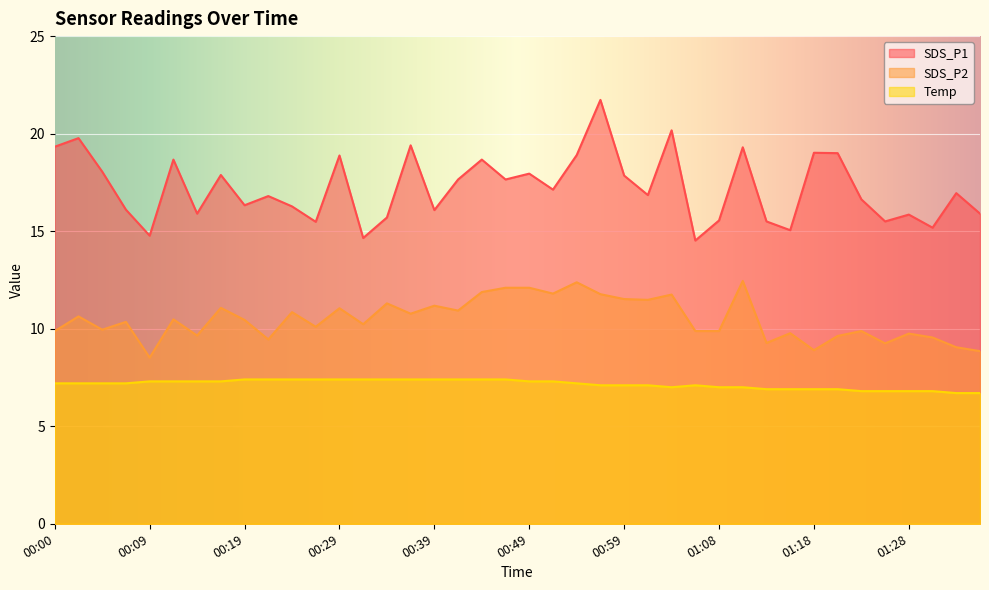

How many series are shown in this chart?

3